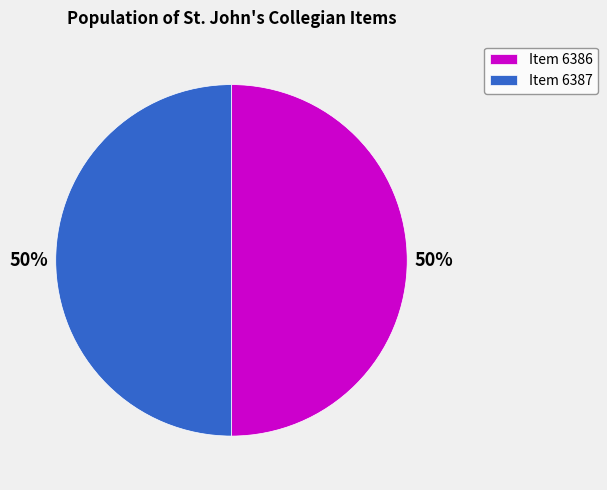

Combined, do Item 6386 and Item 6387 account for over 50%?

Yes